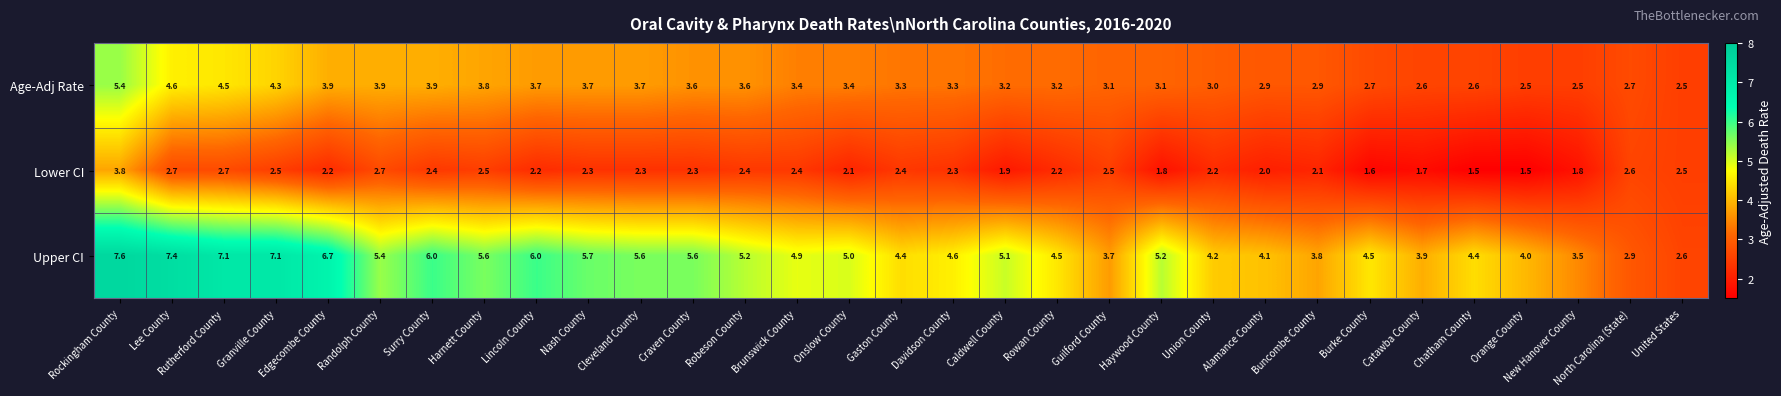

At which label does Lower CI first exceed 2?

Rockingham County